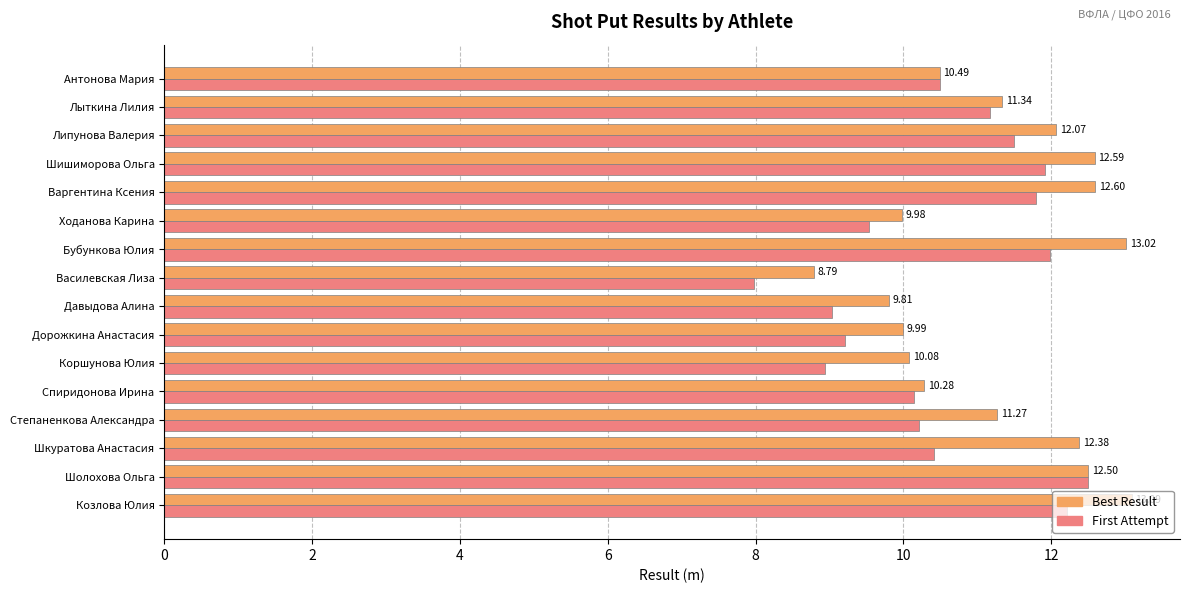

What is the difference between the First Attempt values at Дорожкина Анастасия and Бубункова Юлия?

2.8